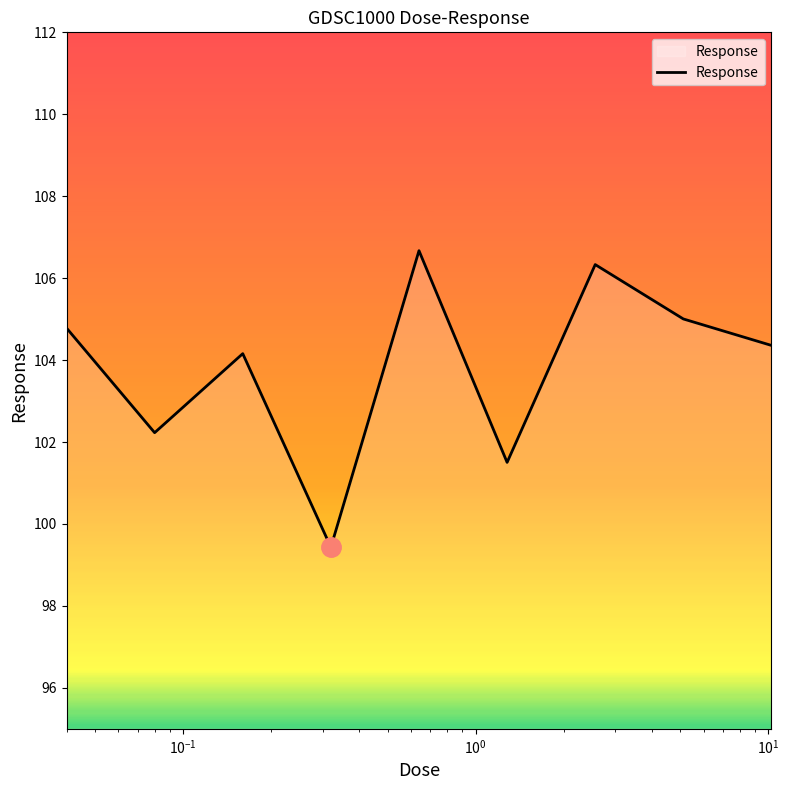

How many distinct data groups are displayed?

1